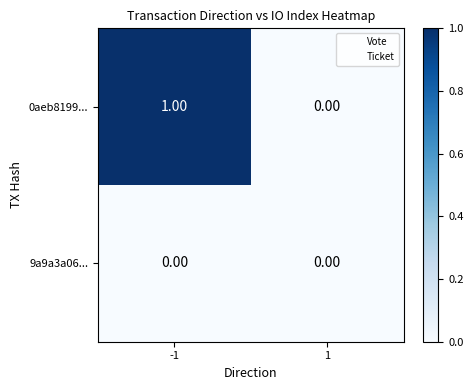

Is the value of 9a9a3a06... at 1 greater than the value of 0aeb8199... at -1?

No